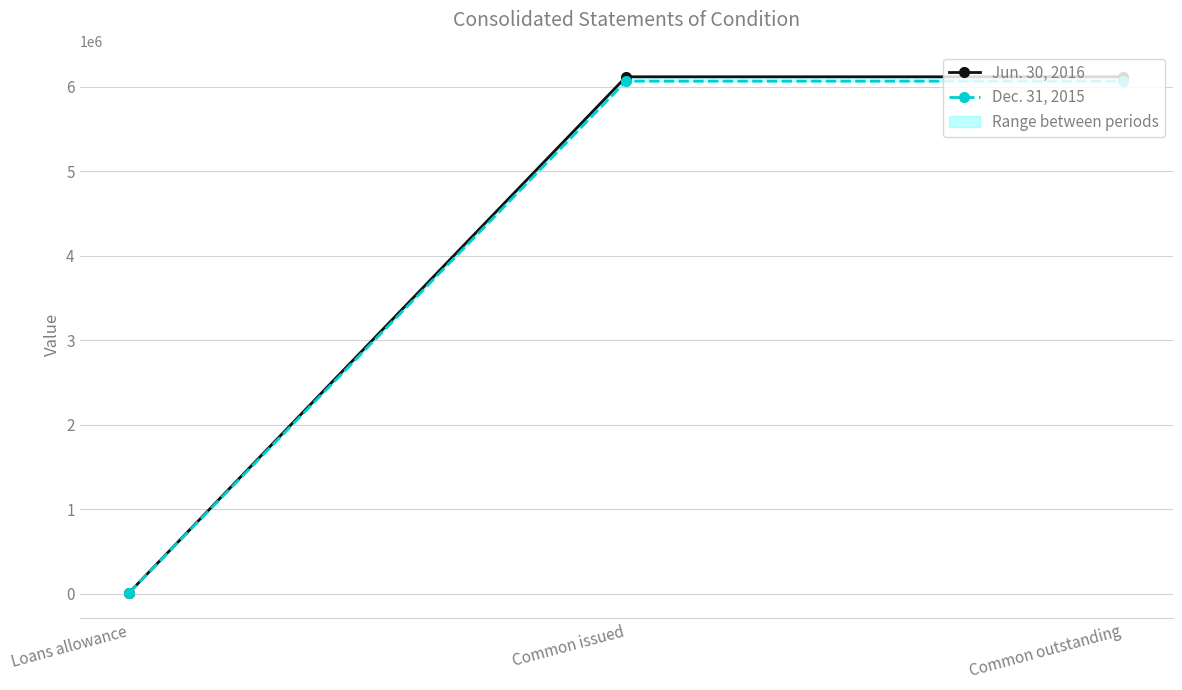

At Common outstanding, list the series in order from largest to smallest.

Jun. 30, 2016, Dec. 31, 2015